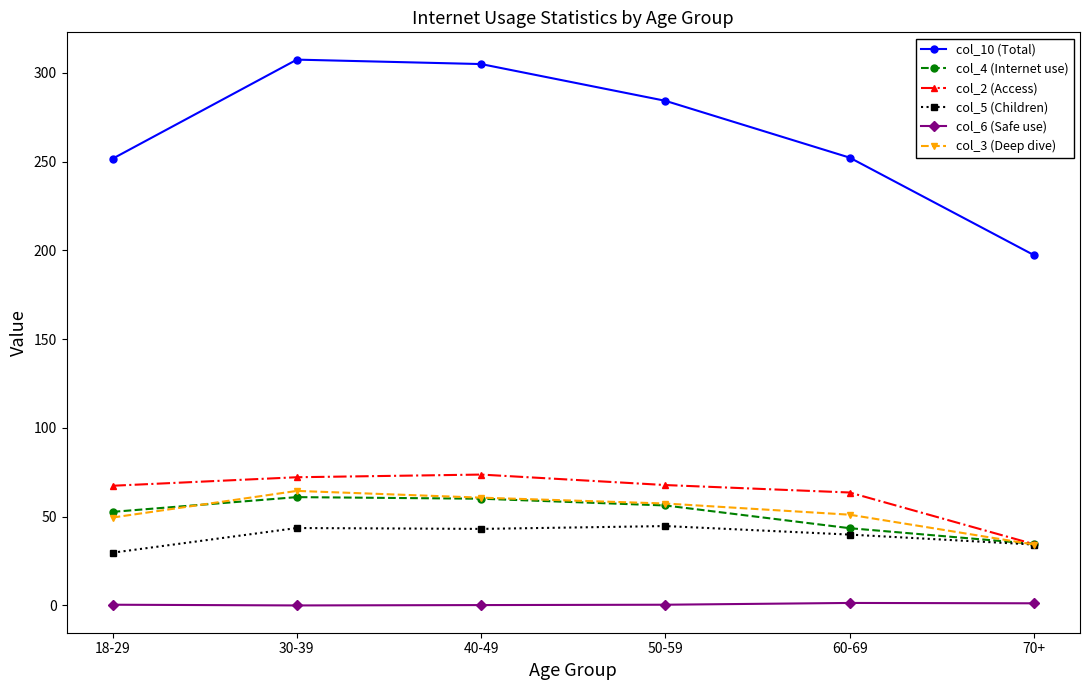

What is the value of the col_10 (Total) point at the 3rd from the left?

304.9